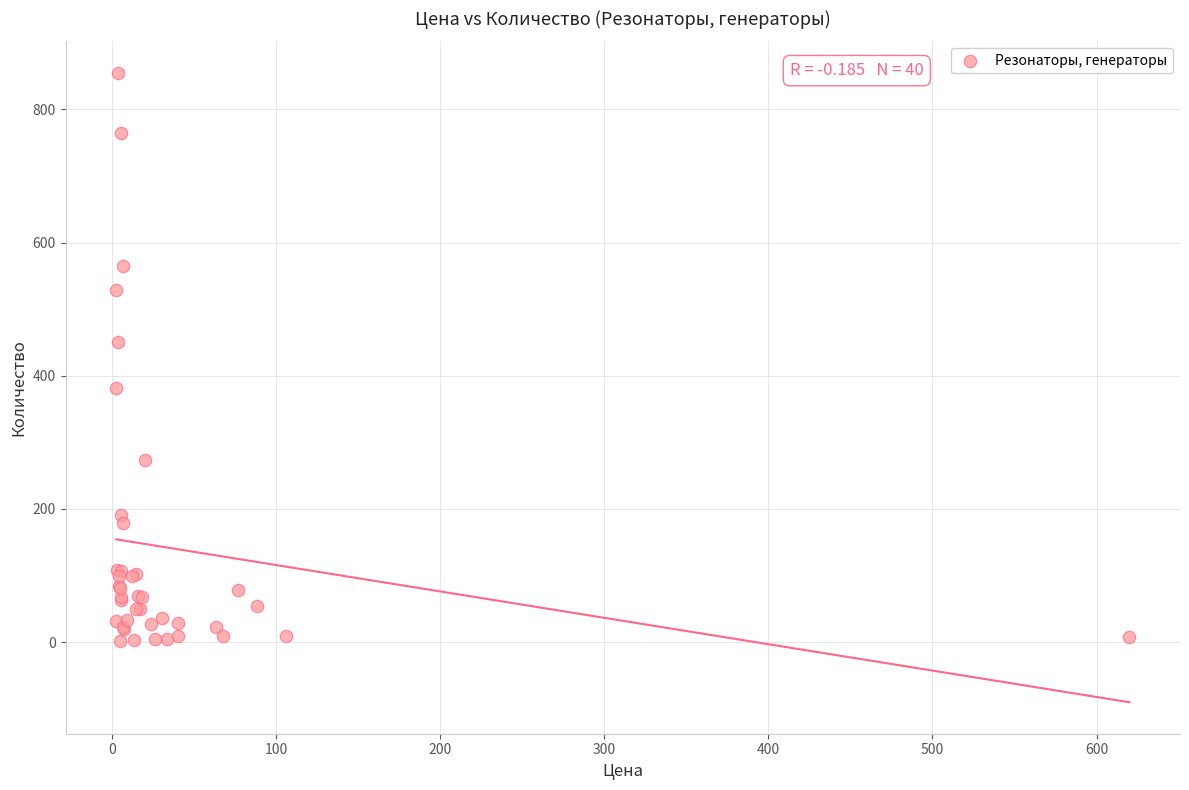

What Y value in the scatter plot is closest to 428?

450